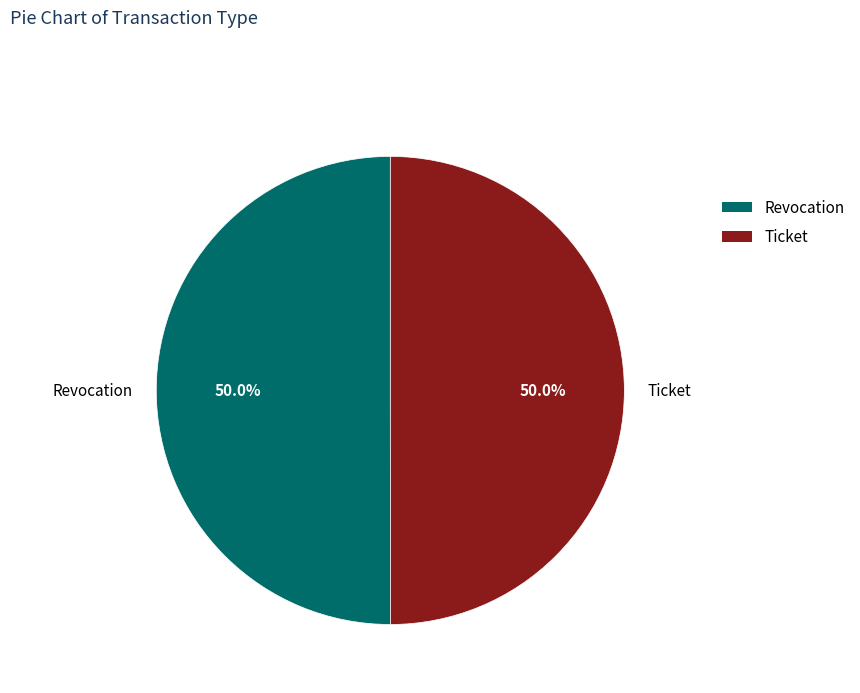

What percentage is the Ticket slice, to the nearest percent?

50%